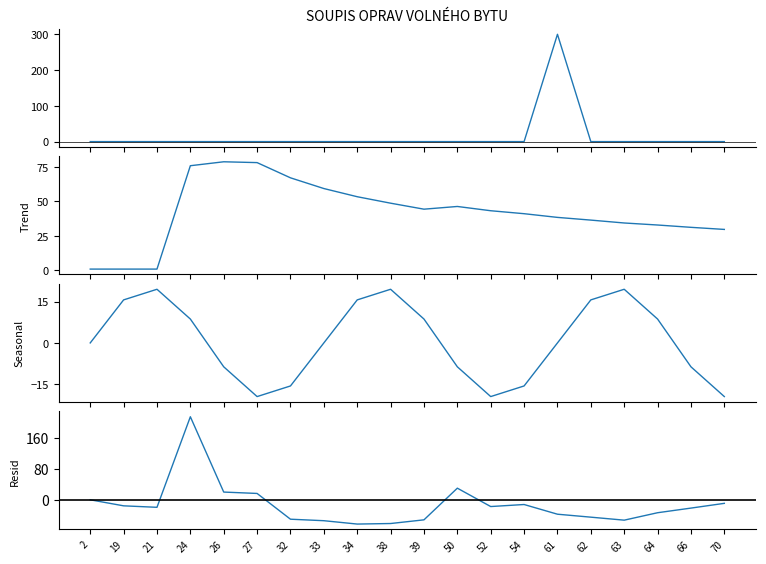

Where is Trend nearest to the value 39?

61